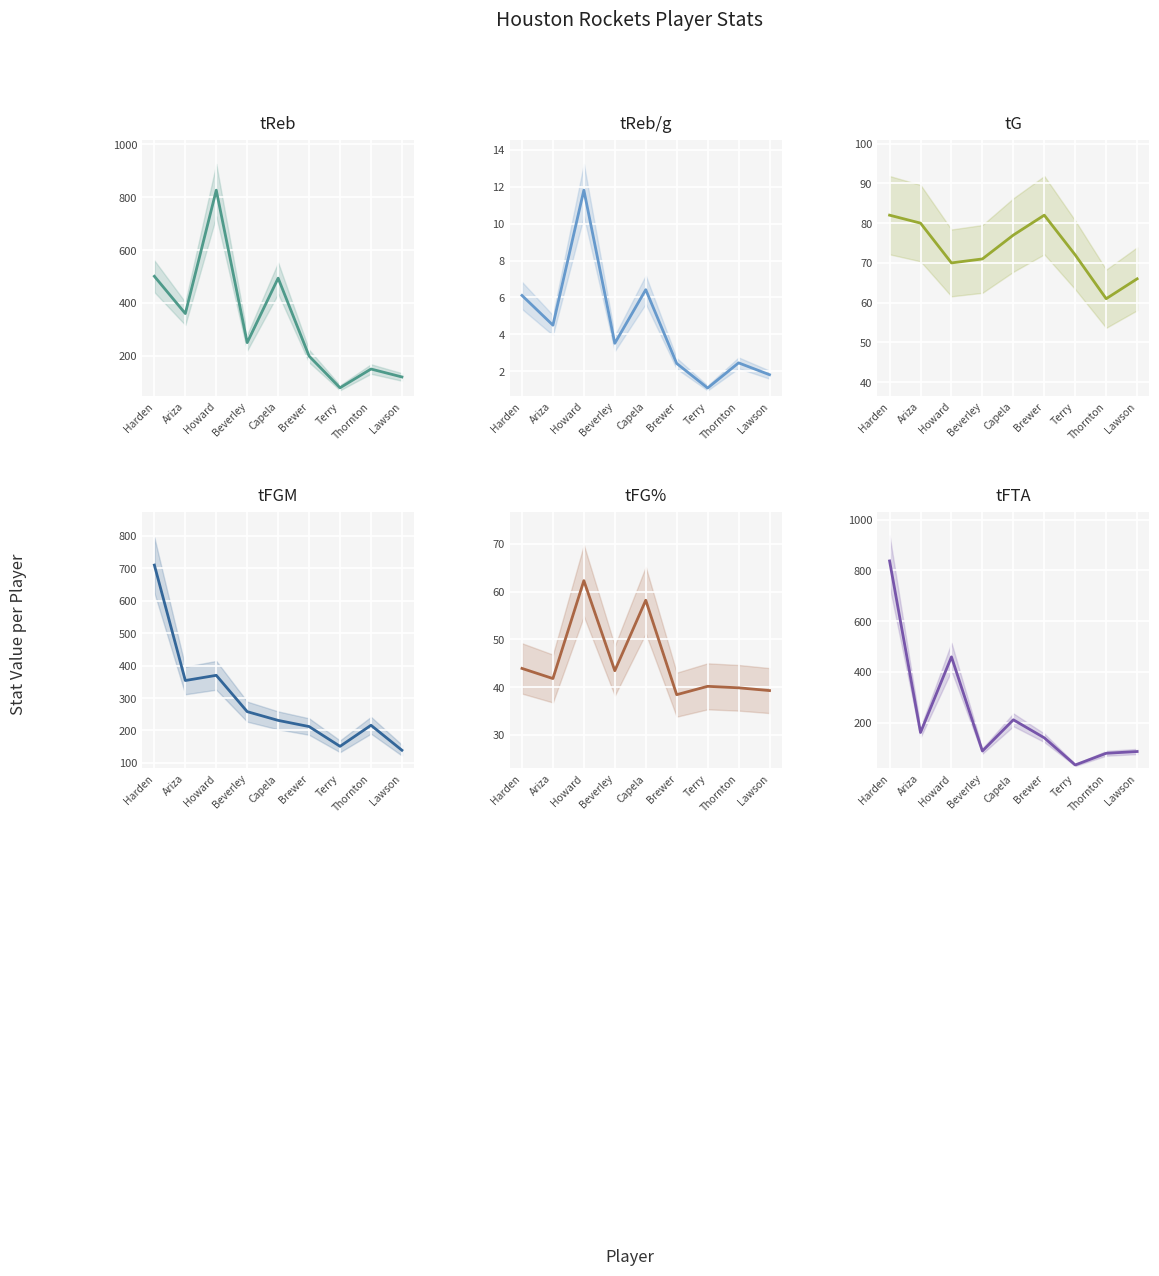

Between which two adjacent categories do tFGM and tReb first intersect?

Harden and Ariza